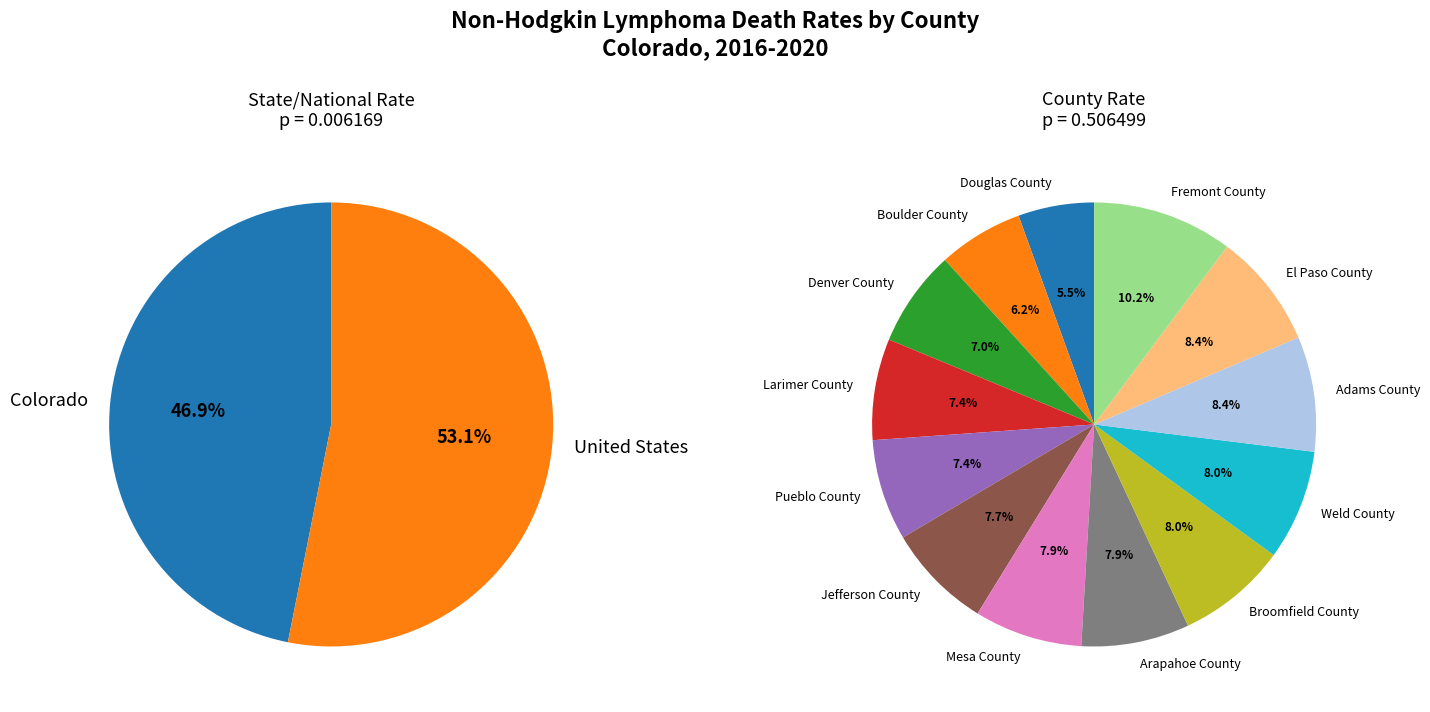

What is the total percentage of Adams County and Mesa County?

16.2%